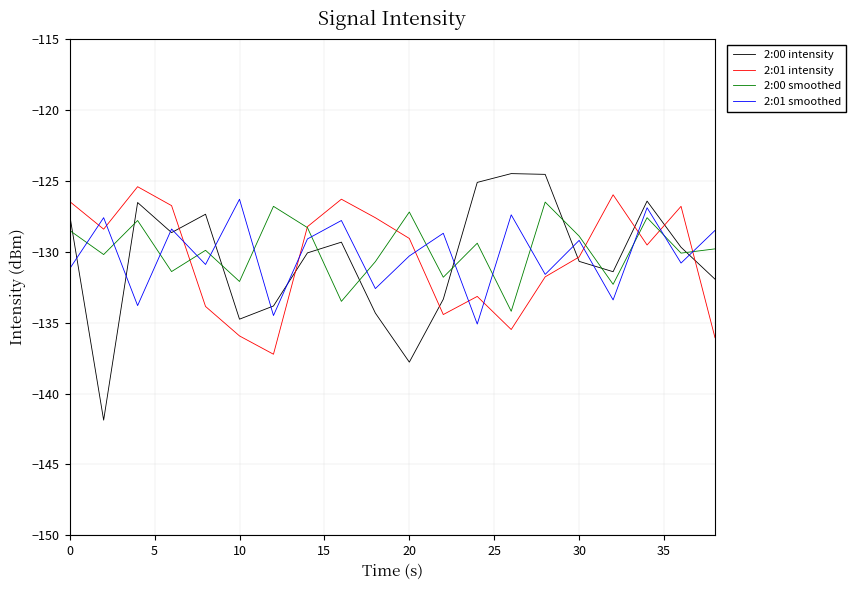

What is the maximum value for 2:01 intensity?

-125.4